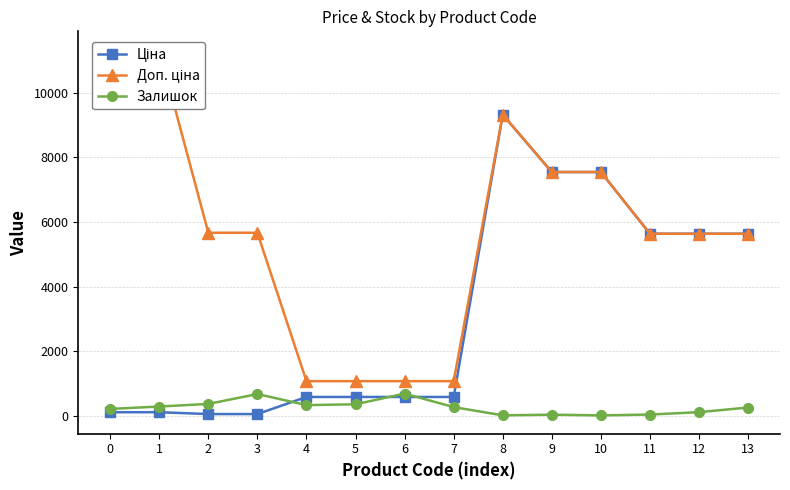

Reading left to right, transcribe all the data shown in this chart.

Ціна: 0=113.3	1=113.3	2=56.7	3=56.7	4=586.0	5=586.0	6=586.0	7=586.0	8=9321.4	9=7545.9	10=7545.9	11=5636.0	12=5636.0	13=5636.0
Доп. ціна: 0=11334.0	1=11334.0	2=5667.0	3=5667.0	4=1074.5	5=1074.5	6=1074.5	7=1074.5	8=9321.4	9=7545.9	10=7545.9	11=5636.0	12=5636.0	13=5636.0
Залишок: 0=215.0	1=290.0	2=370.0	3=676.0	4=333.0	5=359.0	6=690.0	7=272.0	8=17.0	9=38.0	10=15.0	11=42.0	12=115.0	13=259.0